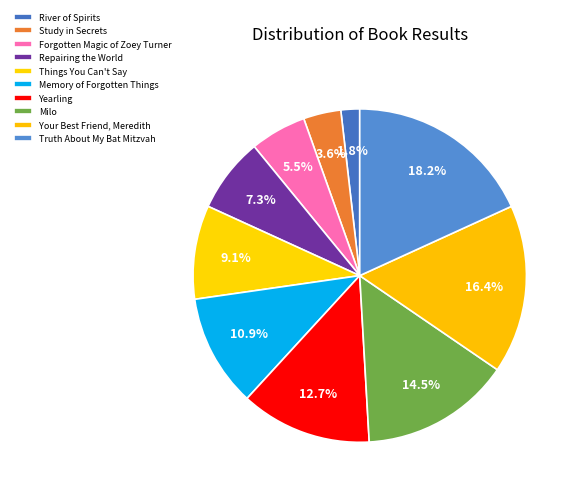

Does Yearling represent more than half of the total?

No